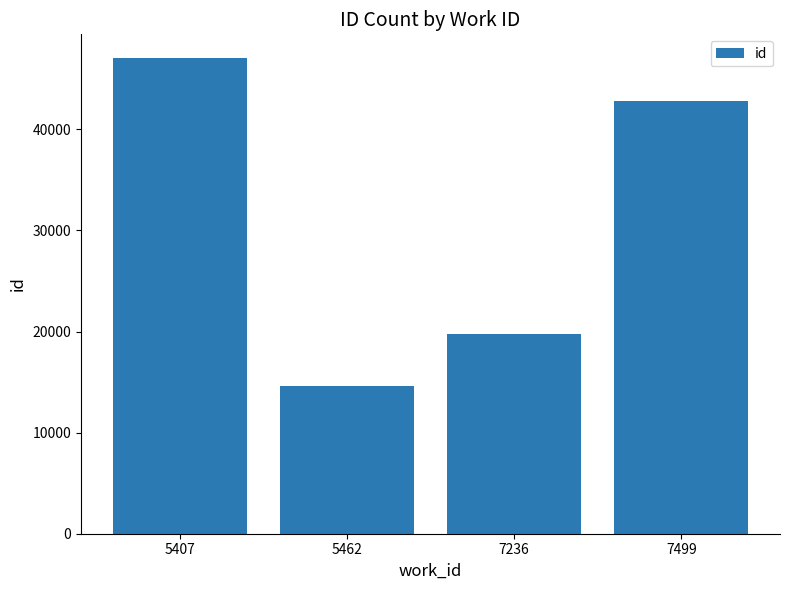

What is the minimum value shown in the chart?

14609